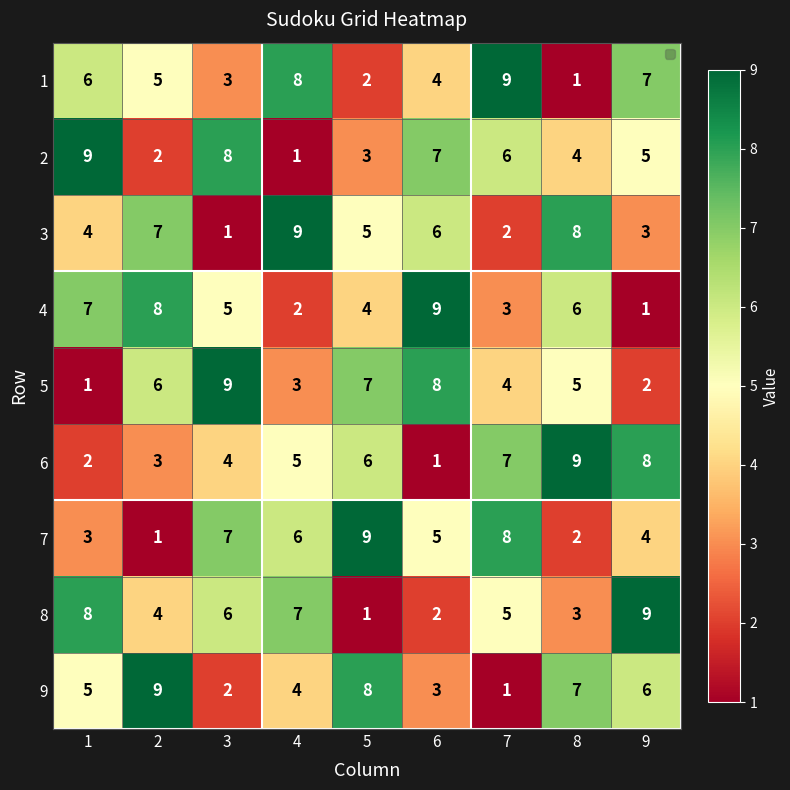

Rank the categories by 3 value from highest to lowest.

4, 8, 2, 6, 5, 1, 9, 7, 3